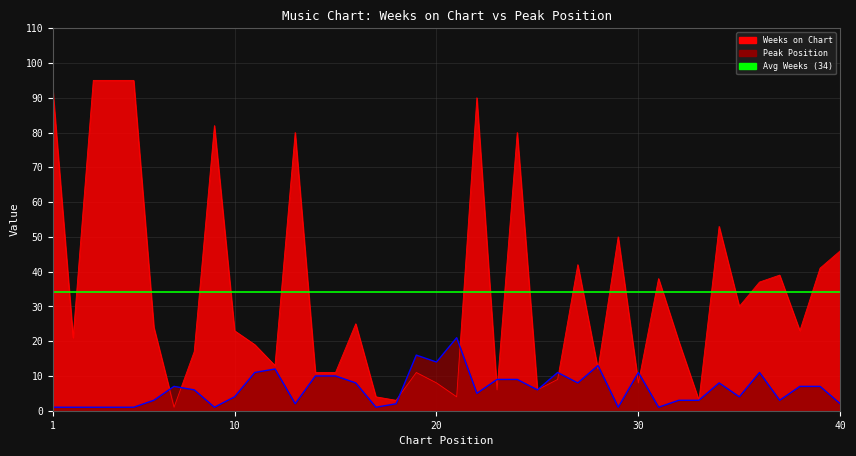

Is the value of Peak Position at 38 greater than the value of Weeks on Chart at 31?

No